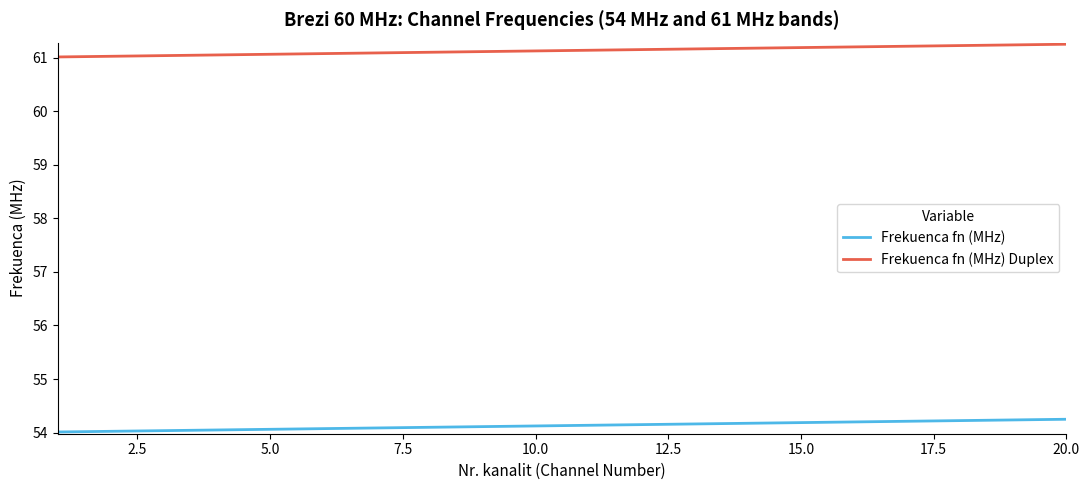

What is the difference between the maximum and minimum values in the Frekuenca fn (MHz) Duplex series?

0.2